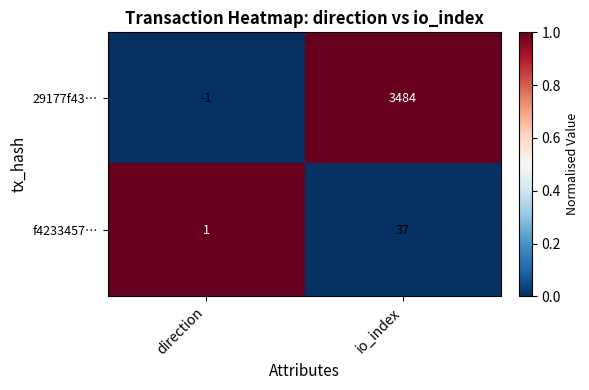

Is the value of f4233457… at direction greater than the value of 29177f43… at io_index?

No